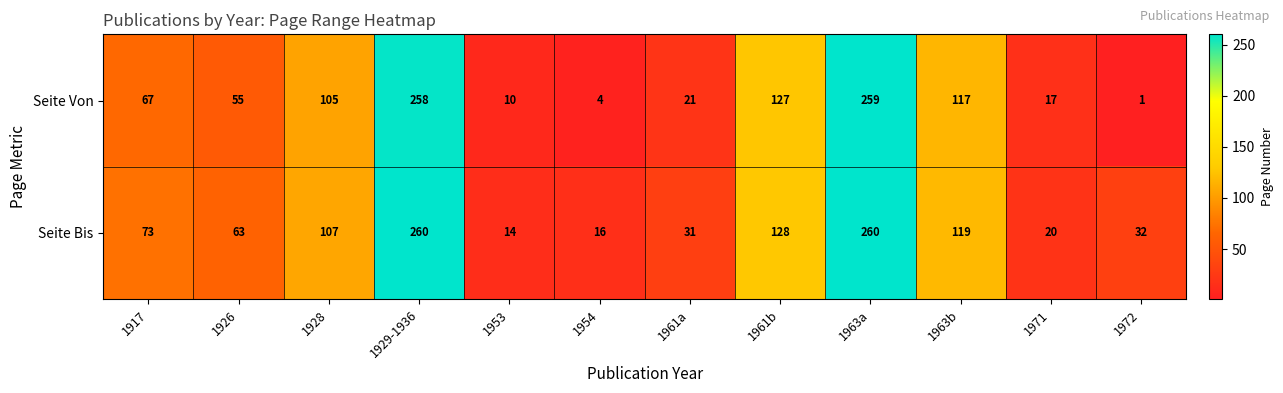

Reading left to right, transcribe all the data shown in this chart.

Seite Von: 67	55	105	258	10	4	21	127	259	117	17	1
Seite Bis: 73	63	107	260	14	16	31	128	260	119	20	32